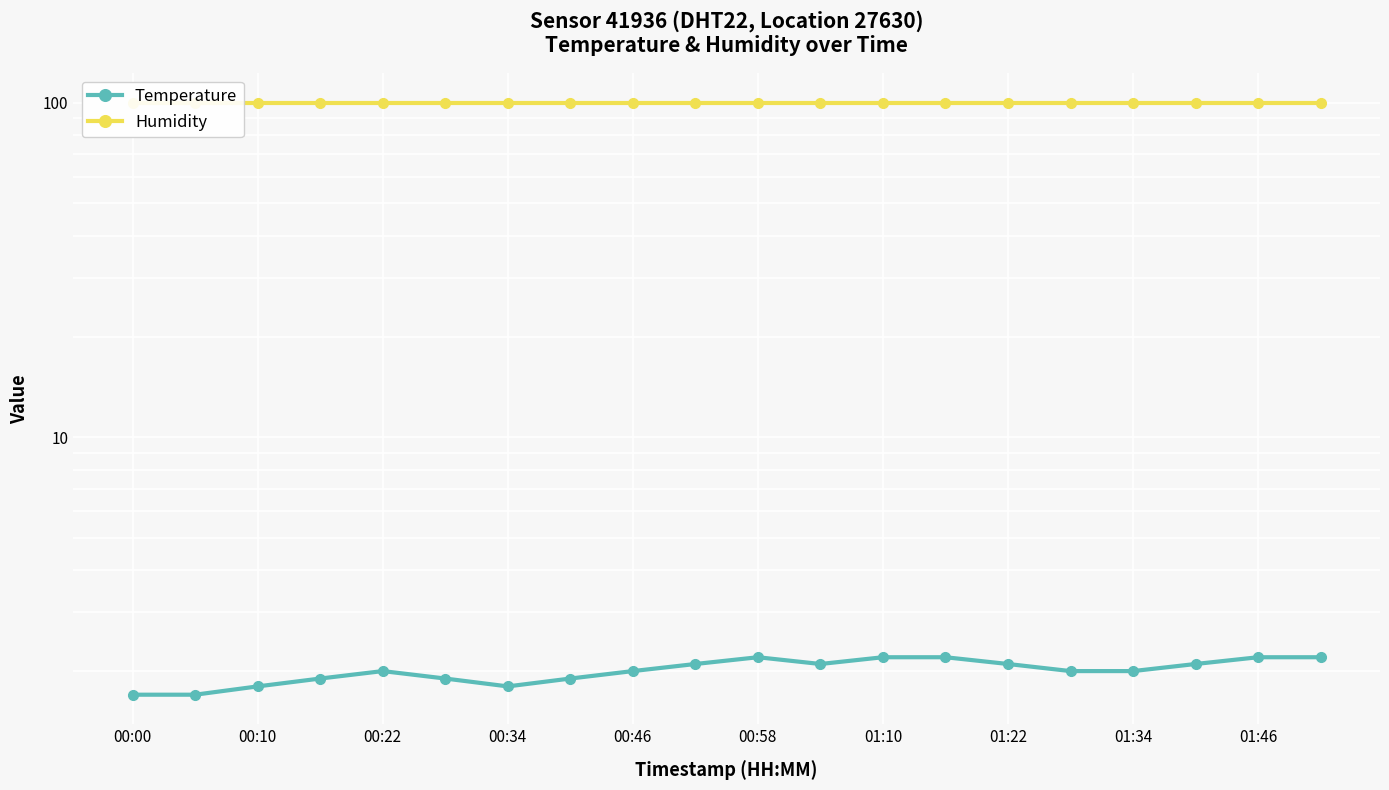

Reading left to right, extract all data points from this chart.

Temperature: 1.7	1.7	1.8	1.9	2.0	1.9	1.8	1.9	2.0	2.1	2.2	2.1	2.2	2.2	2.1	2.0	2.0	2.1	2.2	2.2
Humidity: 99.9	99.9	99.9	99.9	99.9	99.9	99.9	99.9	99.9	99.9	99.9	99.9	99.9	99.9	99.9	99.9	99.9	99.9	99.9	99.9